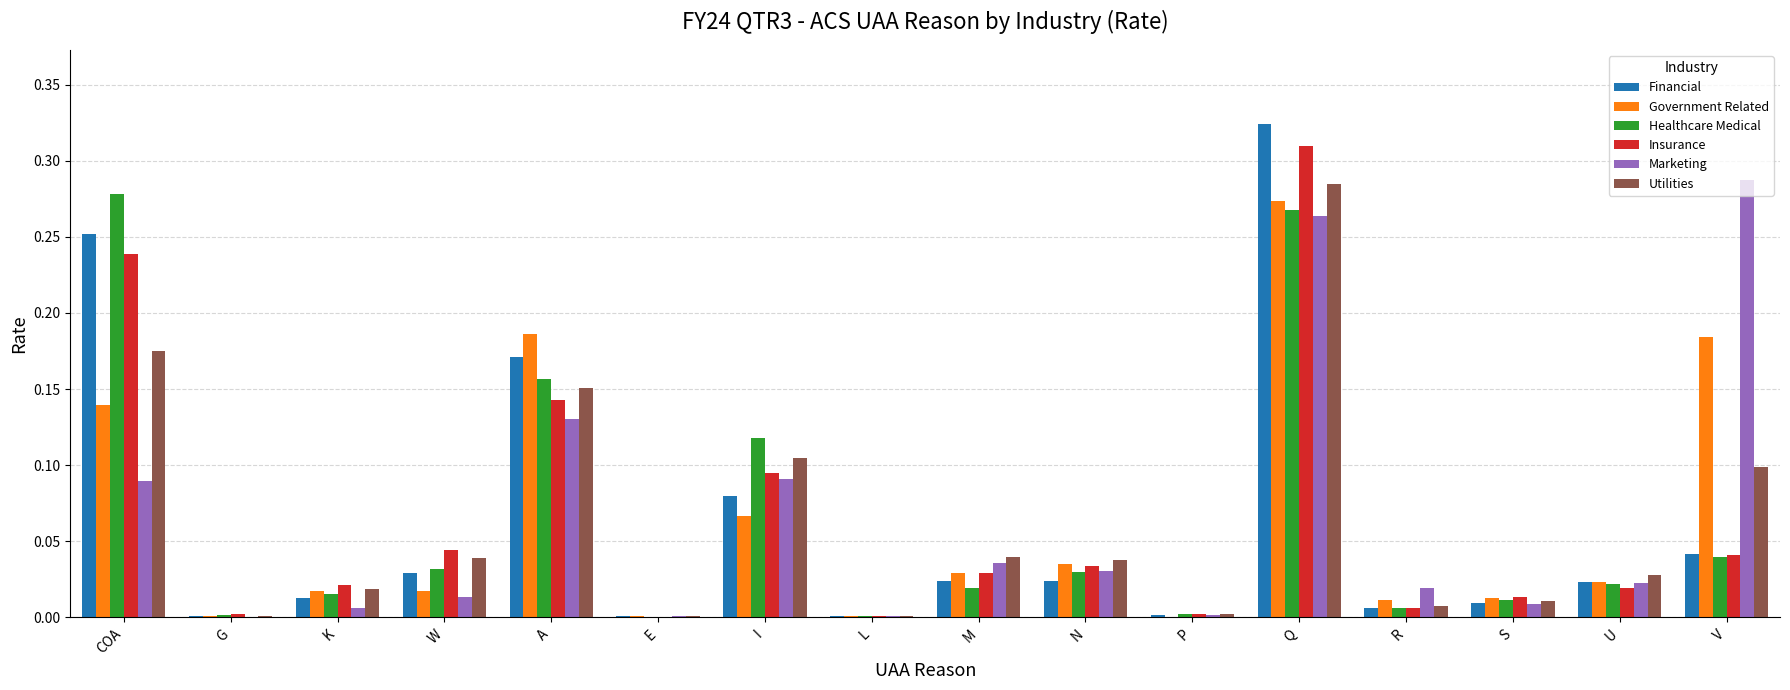

Is it true that Healthcare Medical equals 0.0 at P?

True